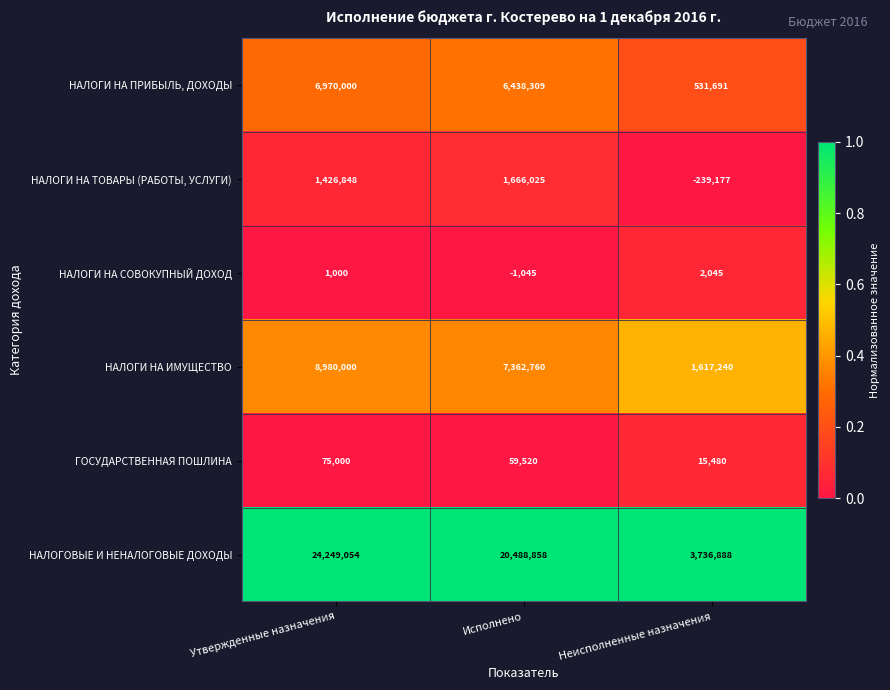

The value of НАЛОГИ НА СОВОКУПНЫЙ ДОХОД at Исполнено is -1045. True or false?

True